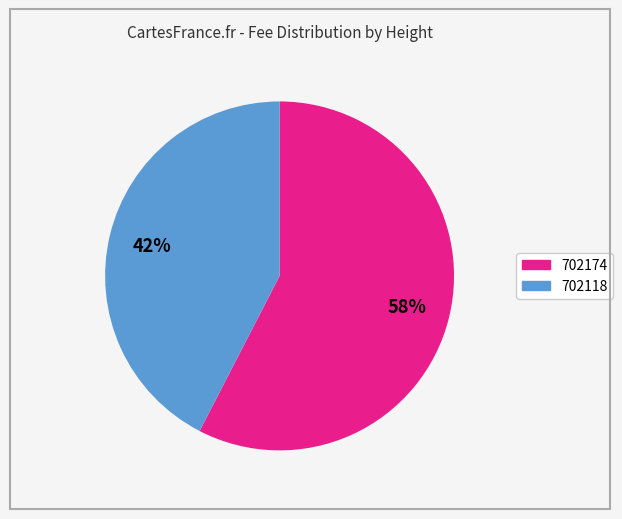

True or false: 702174 accounts for 65% of the total.

False